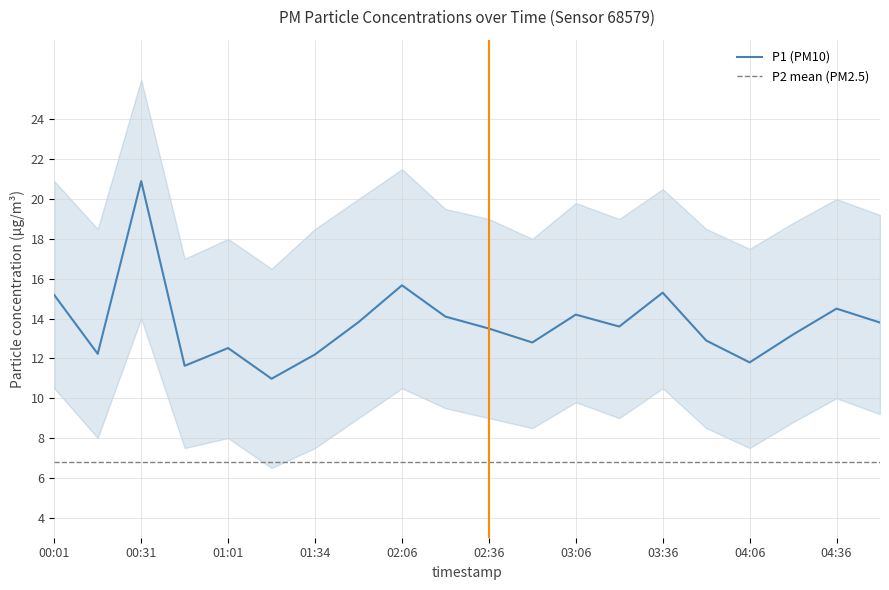

Where is the data nearest to the value 15?

00:01